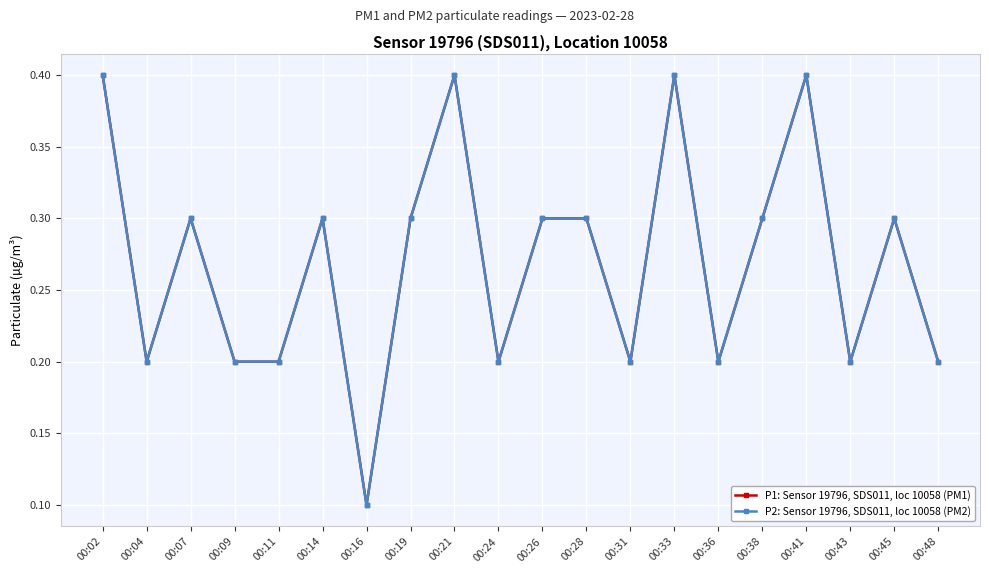

Is this an area chart (filled region under the line)?

No